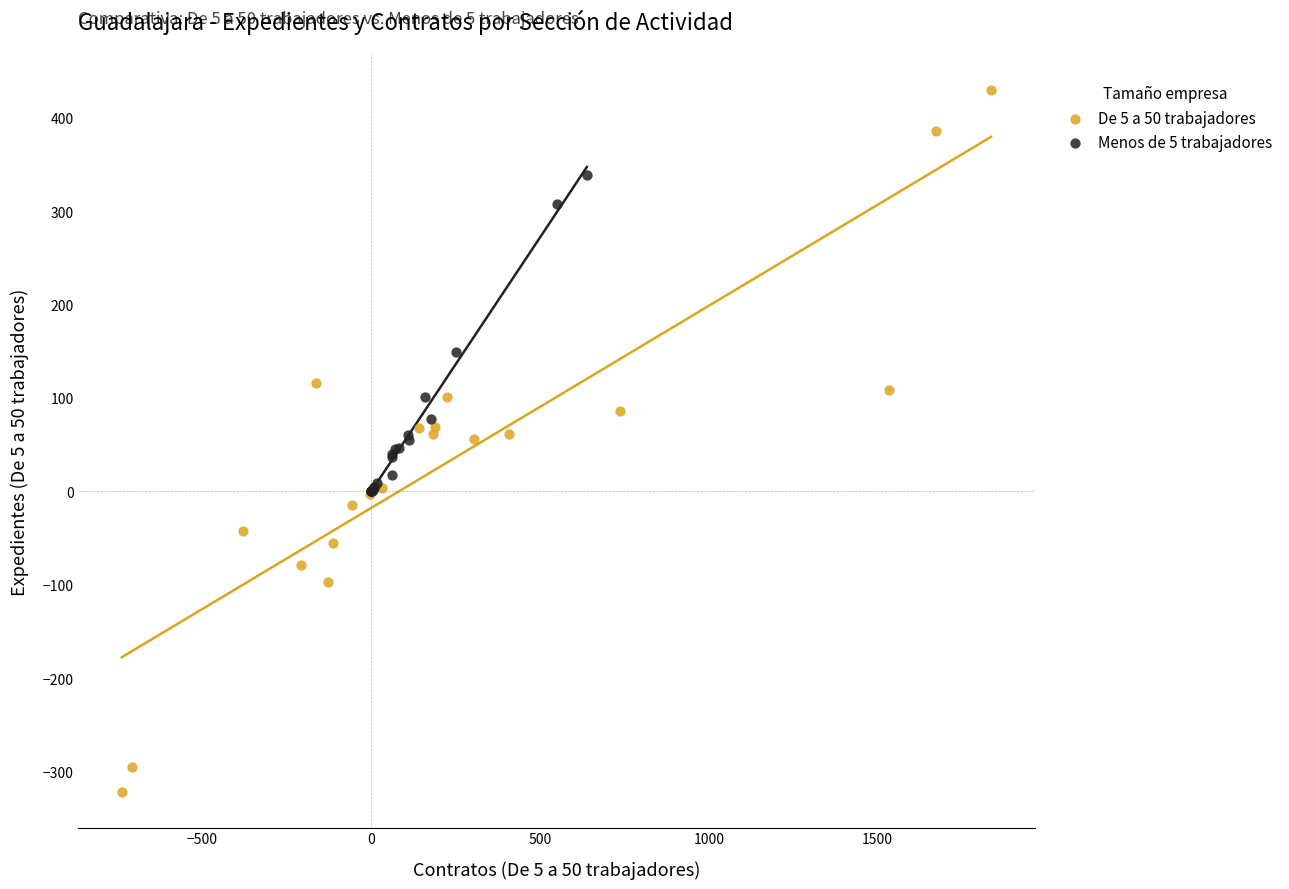

Which series contains the highest Y value?

De 5 a 50 trabajadores